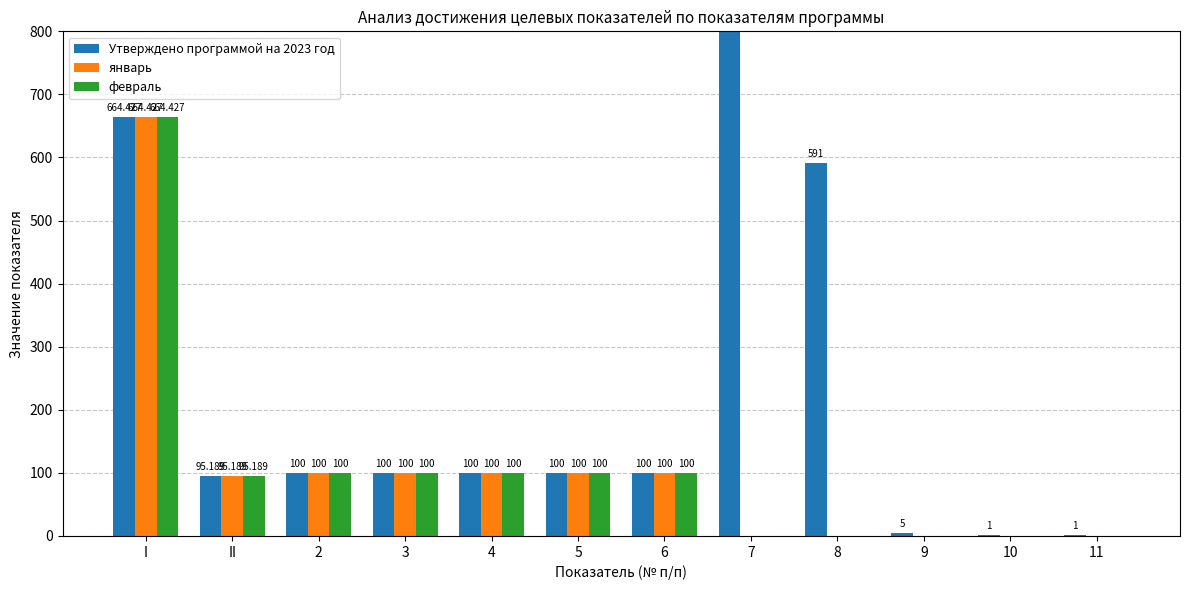

How many values in the январь series exceed 100?

1